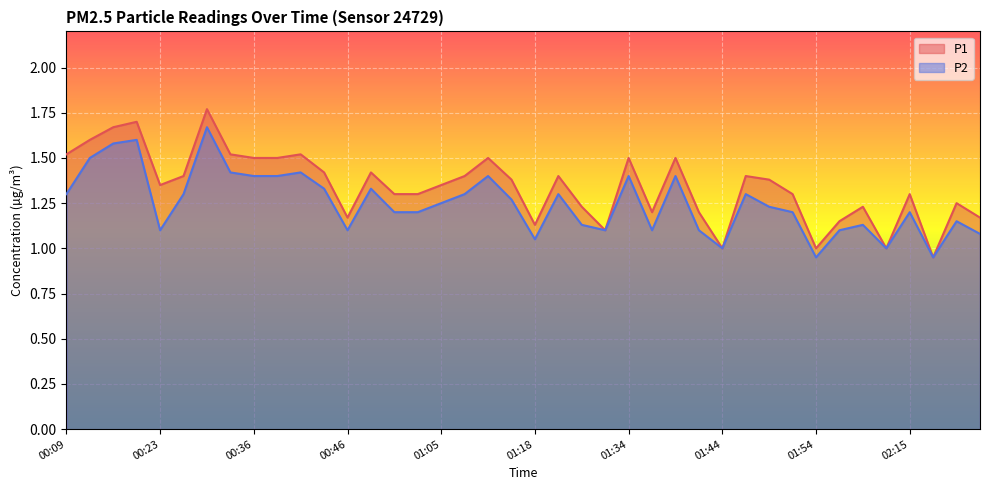

At which category does P2 reach its first local peak?

00:20